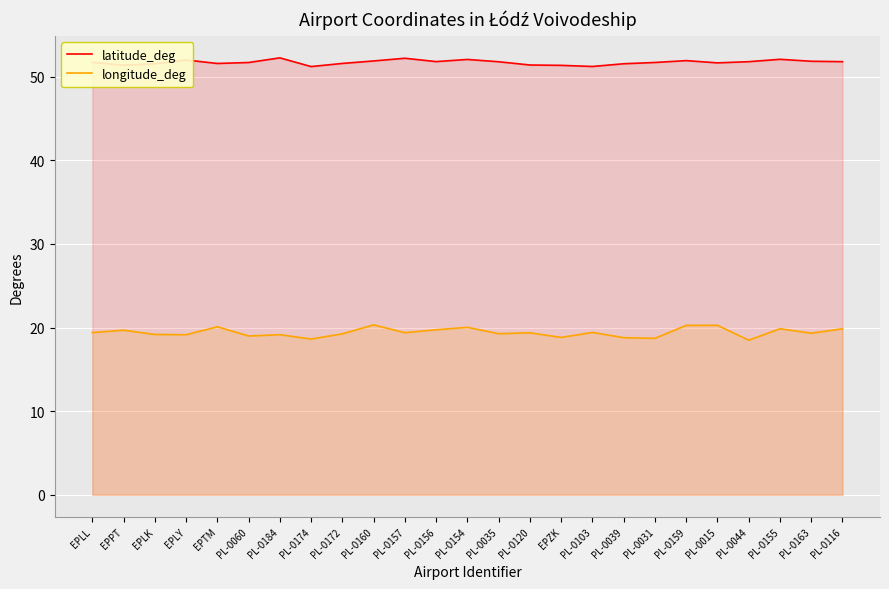

True or false: latitude_deg has a value of 51.2 at PL-0174.

True